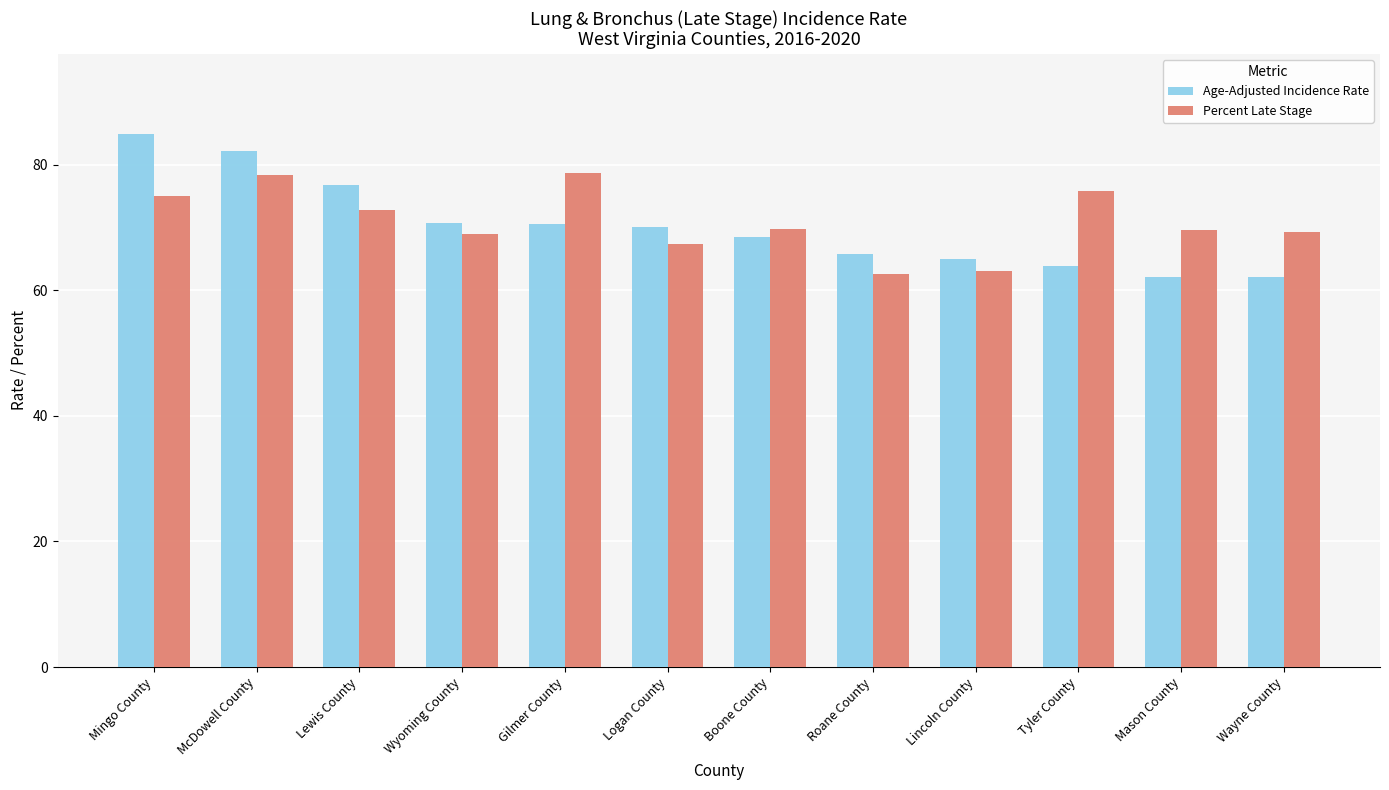

True or false: Age-Adjusted Incidence Rate has a value of 63.9 at Tyler County.

True